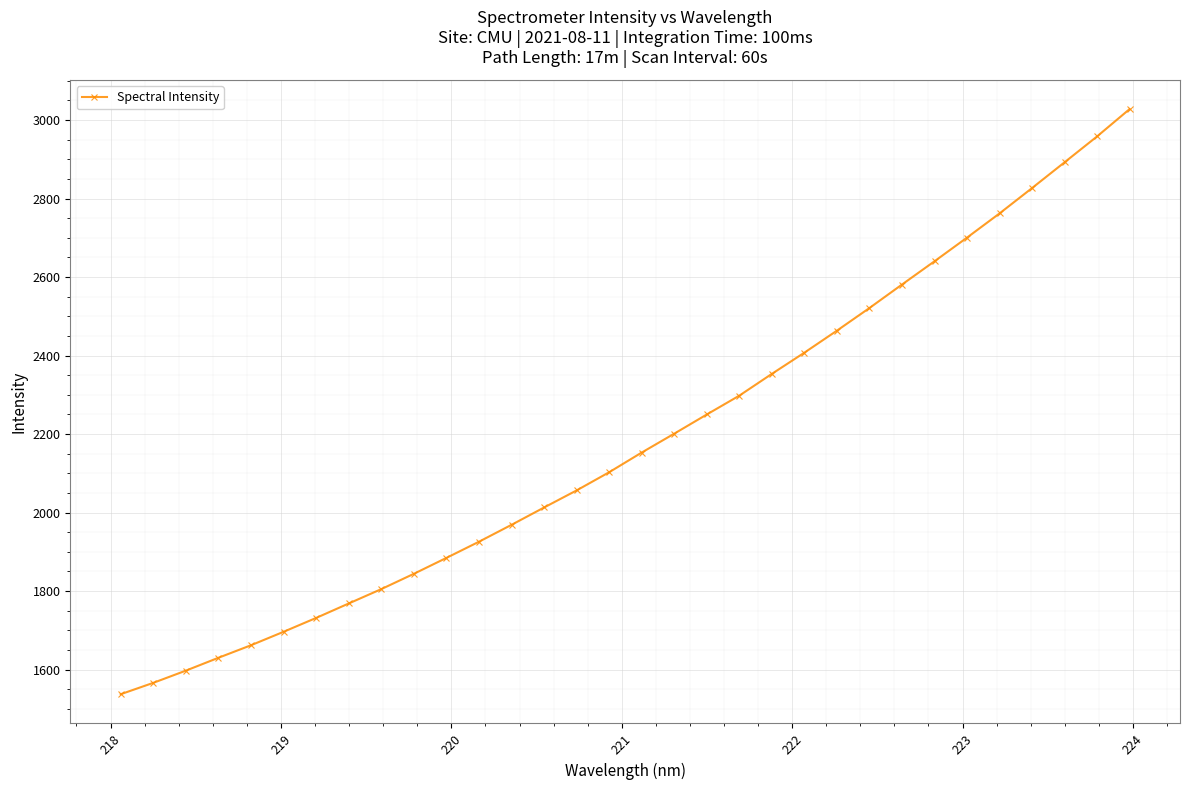

What is the maximum value shown in the chart?

3027.7